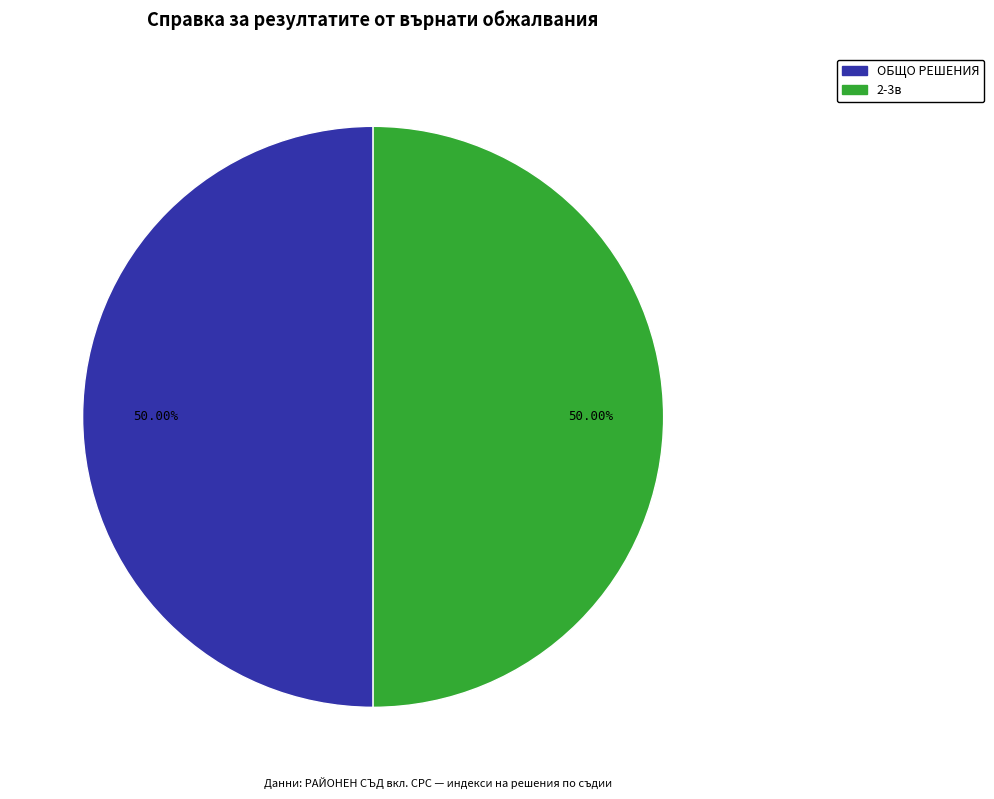

Which category has the biggest portion of the pie?

ОБЩО